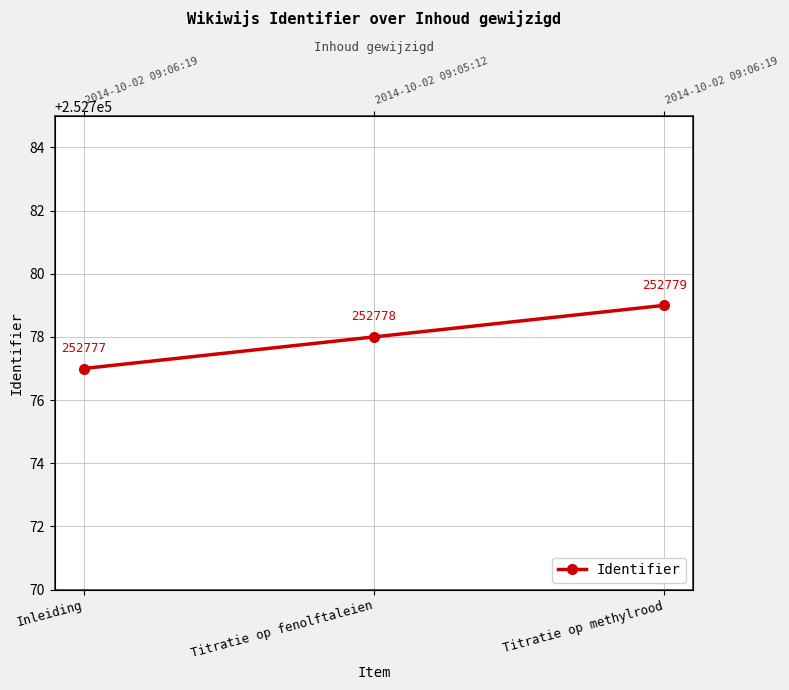

At which label is the value closest to 252778?

Titratie op fenolftaleien